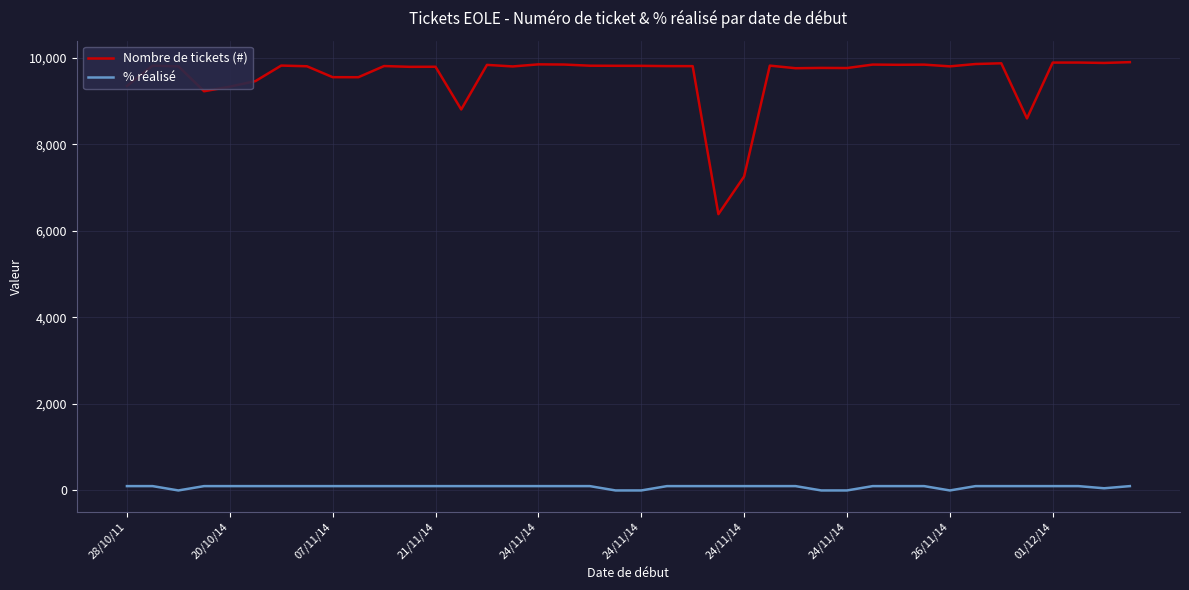

Which series has the largest total across all categories?

Nombre de tickets (#)